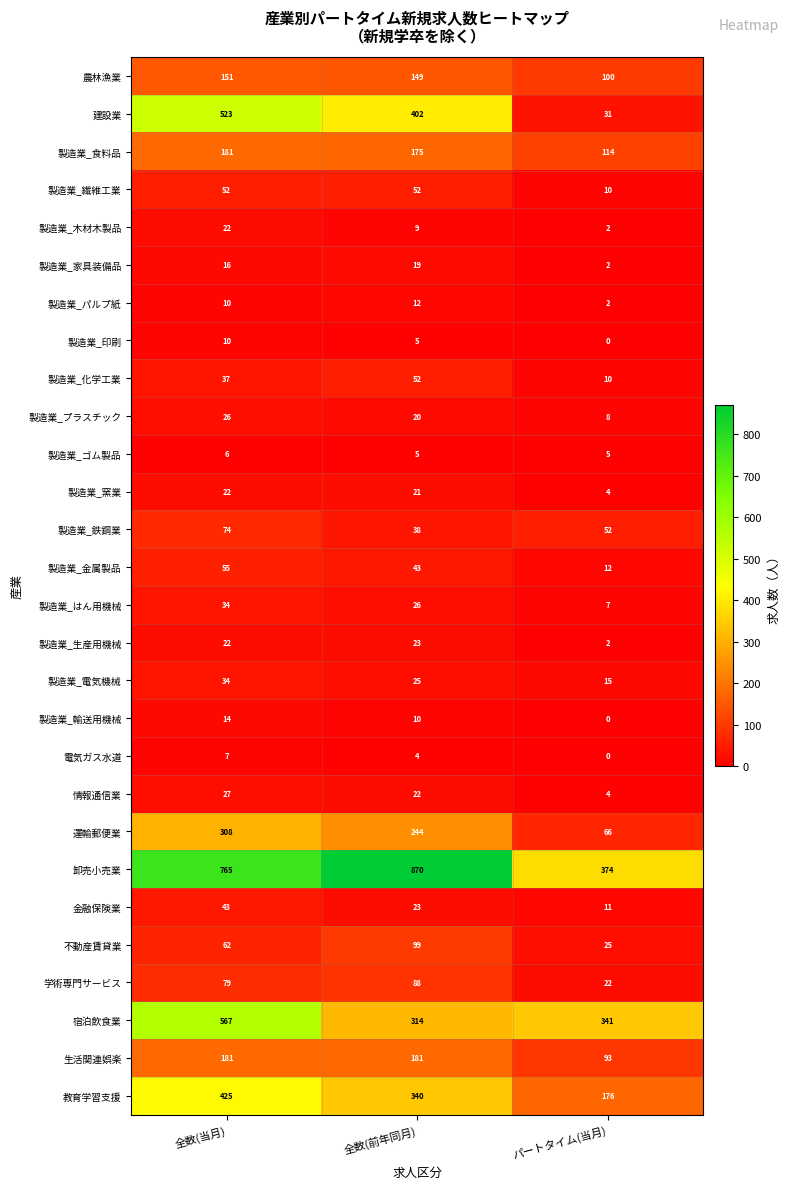

True or false: 情報通信業 has a value of 22 at 全数(前年同月).

True